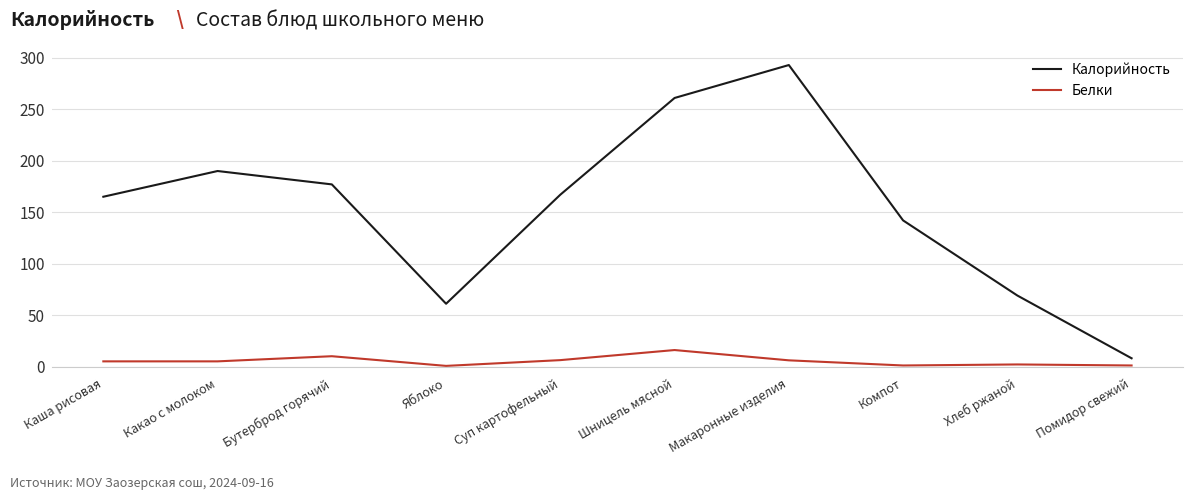

What is the difference between the highest and lowest values at Шницель мясной?

245.0